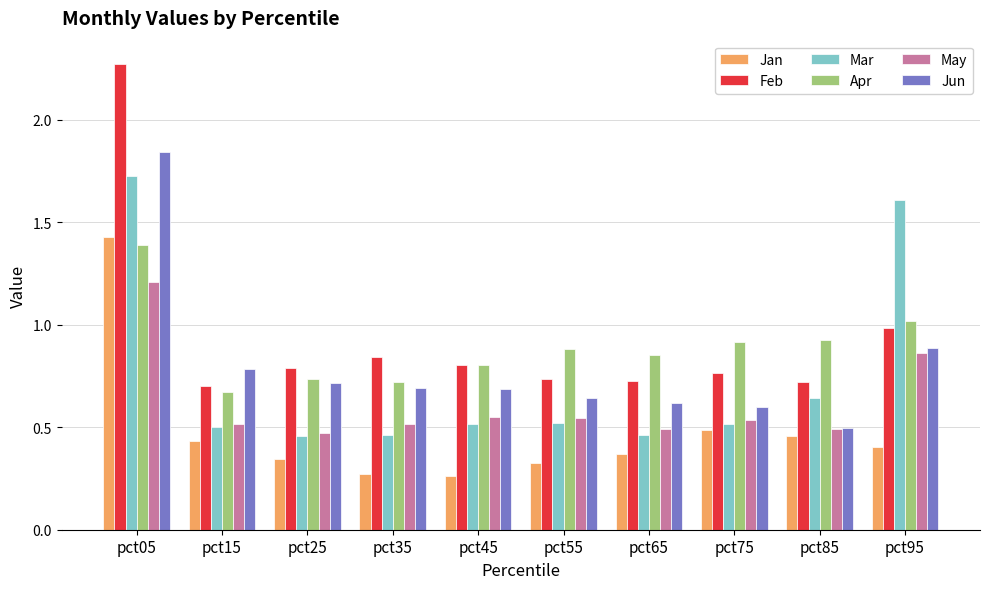

At which label is Jun closest to 1?

pct95